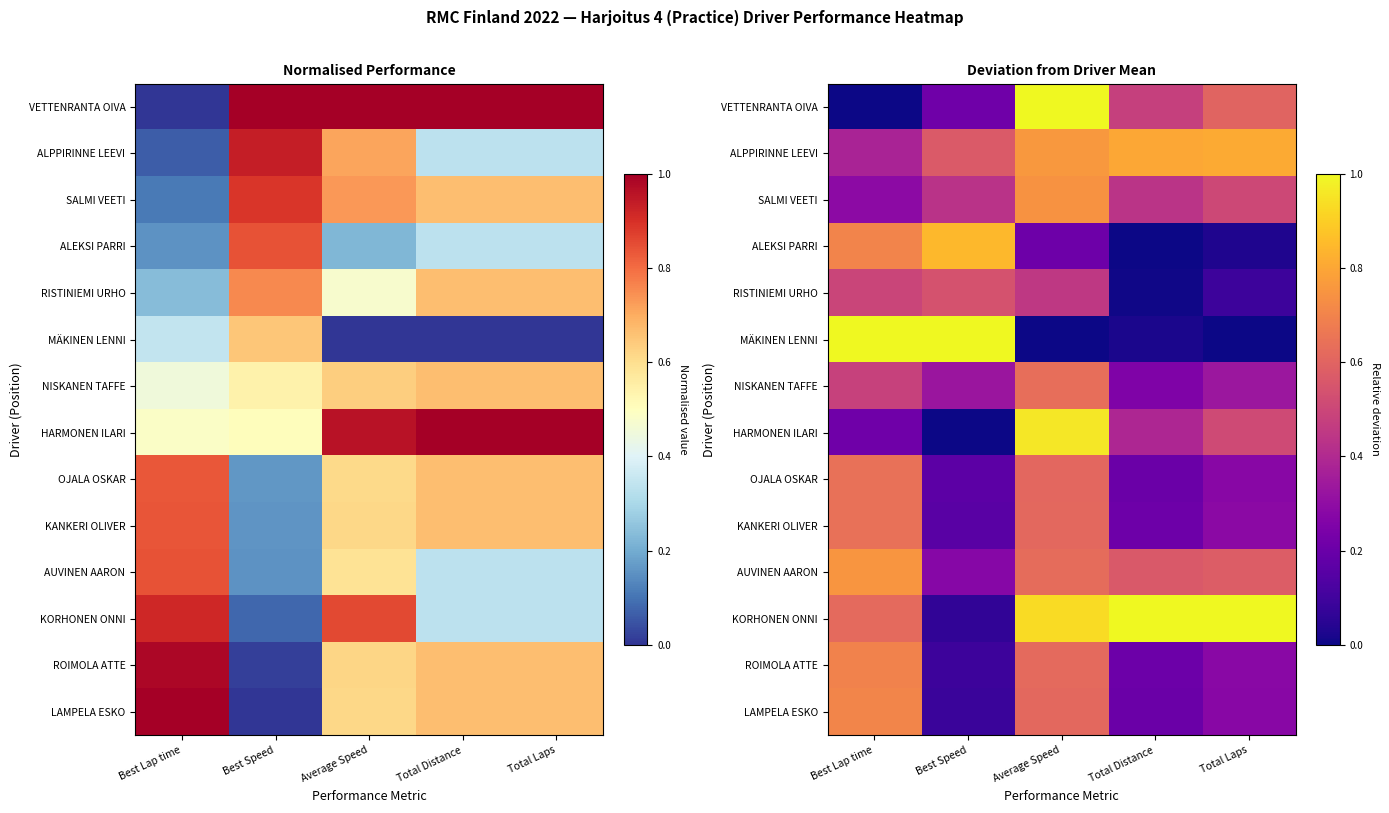

At which category is the sum across all series the highest?

Average Speed